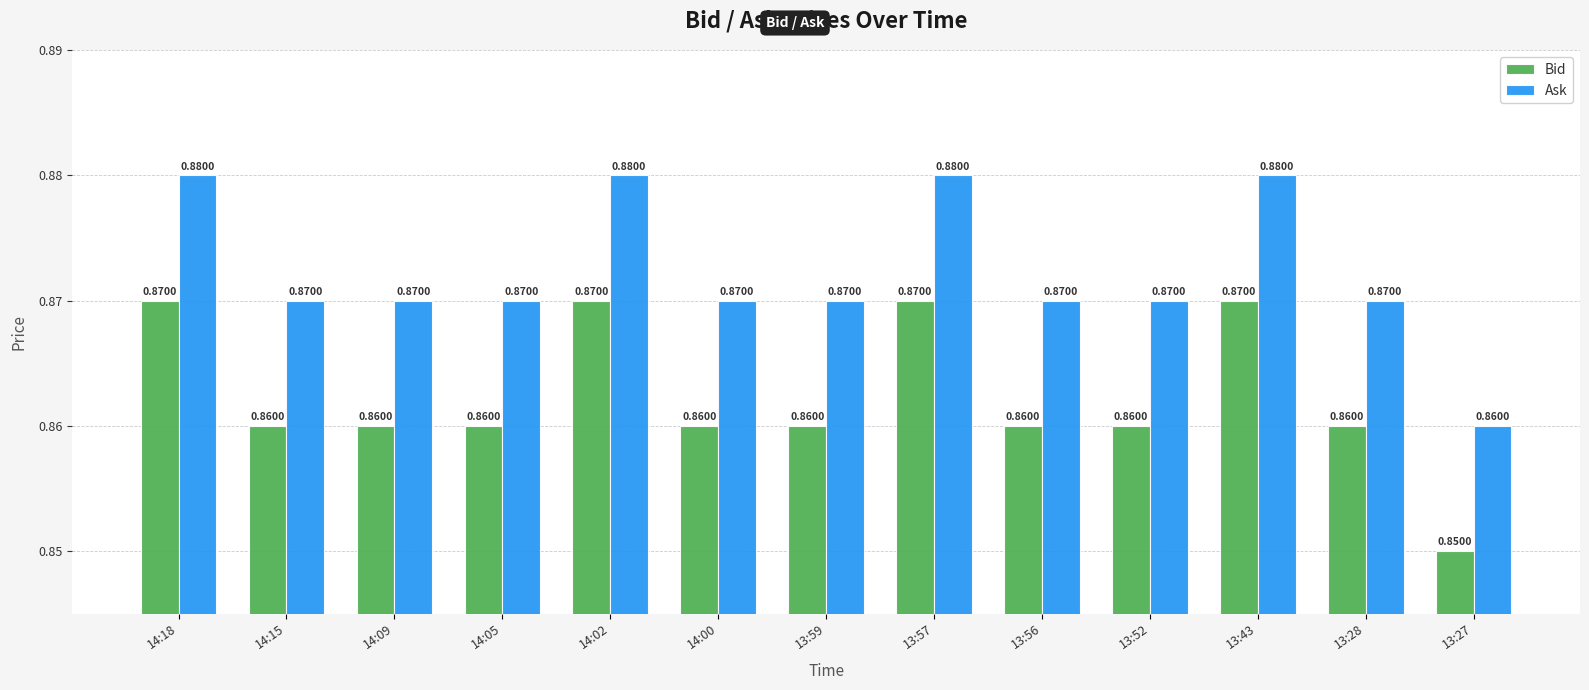

Rank the series by their average value, from highest to lowest.

Ask, Bid